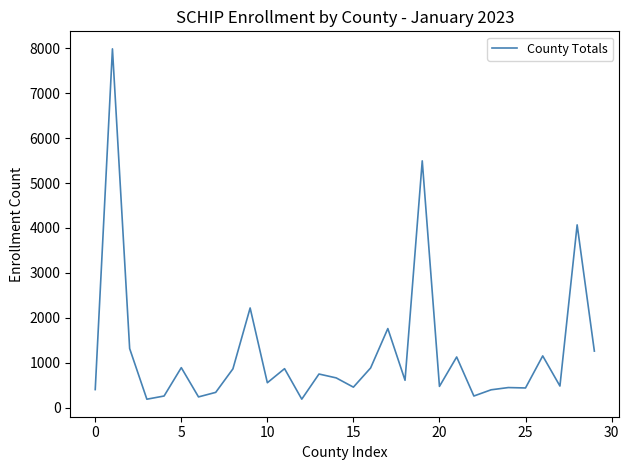

How many interior local valleys (lower than both neighbors) does the data have?

10